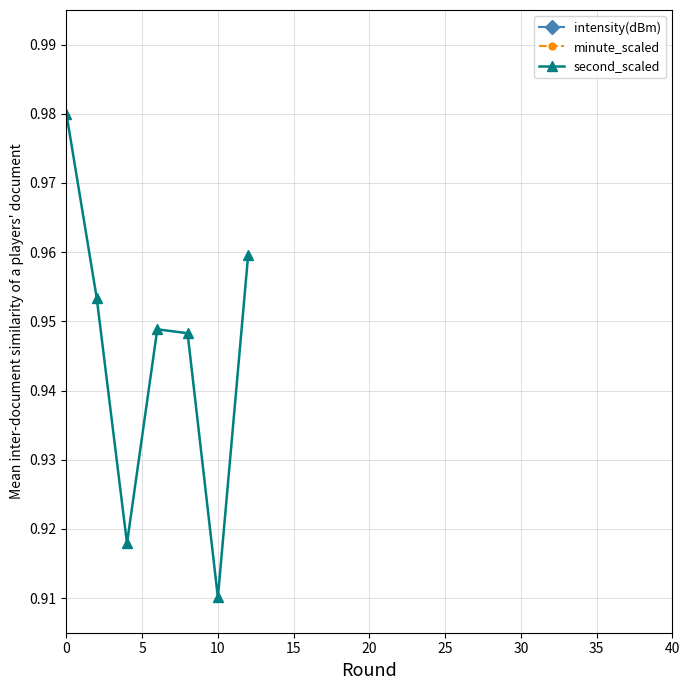

How many categories are shown in the chart?

20